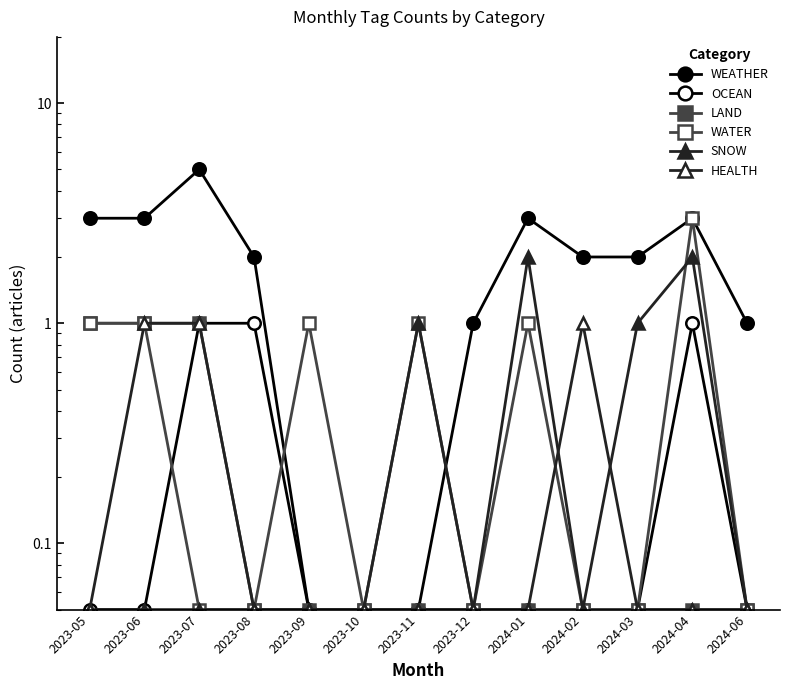

What is the spread (max minus min) of values at 2023-12?

0.9